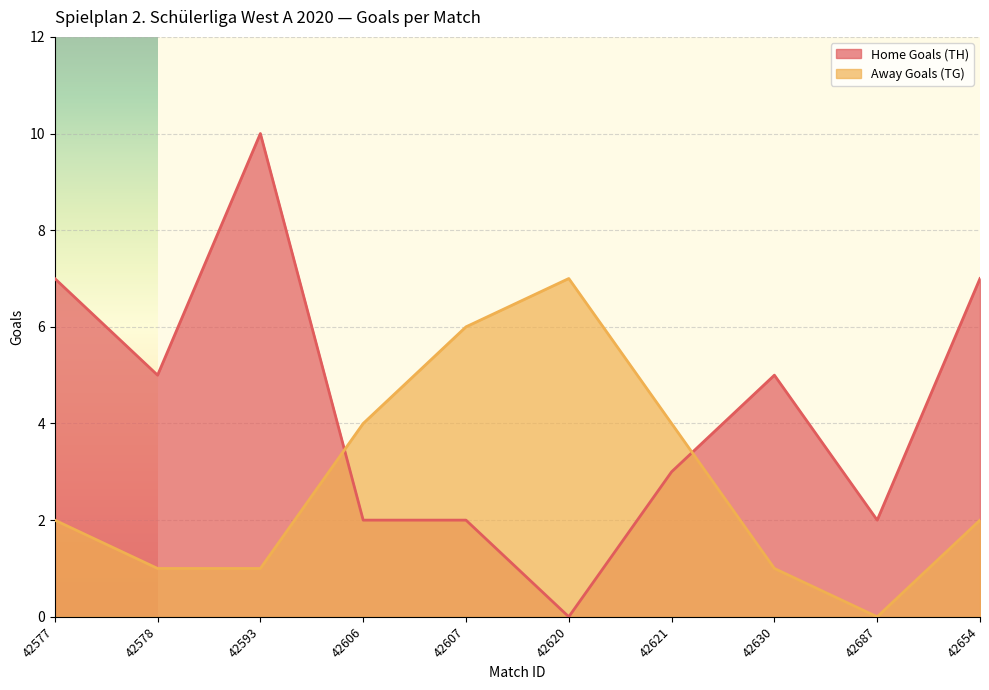

Is it true that Home Goals (TH) equals 4 at 42654?

False